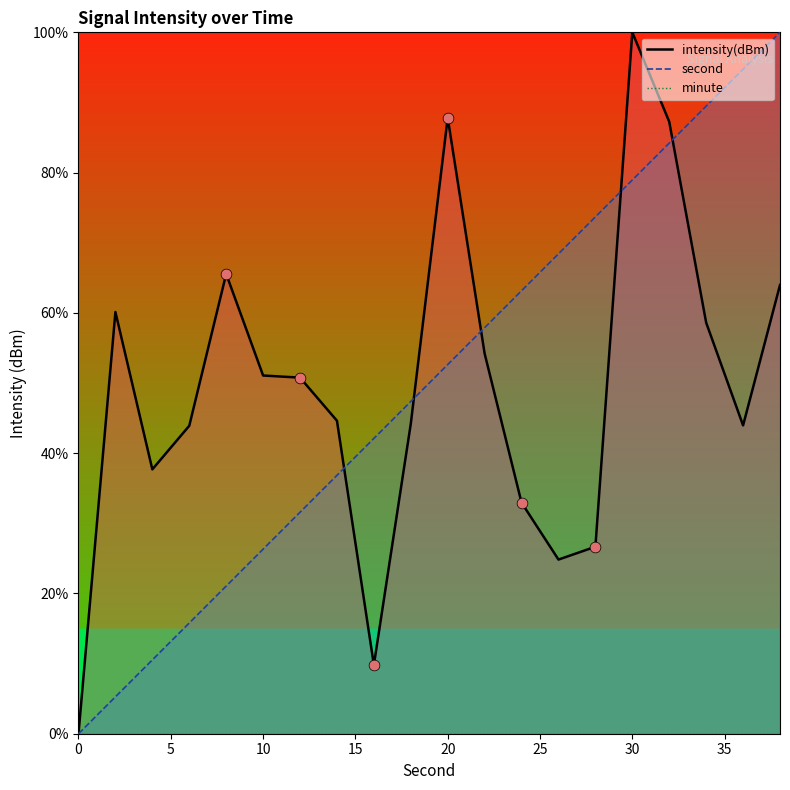

Which series has the largest total across all categories?

second